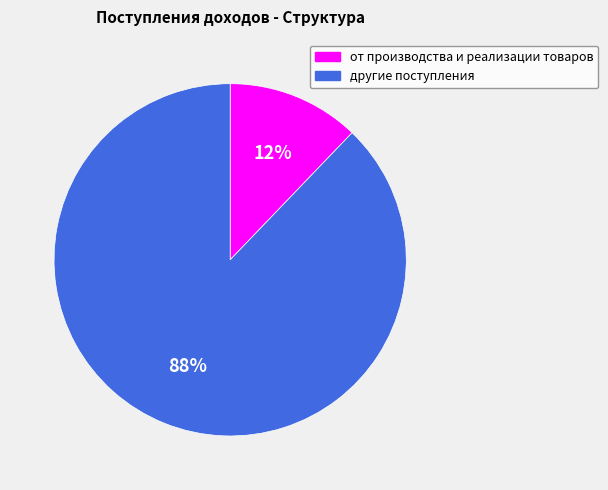

To the nearest percent, what portion does от производства и реализации товаров represent?

12%